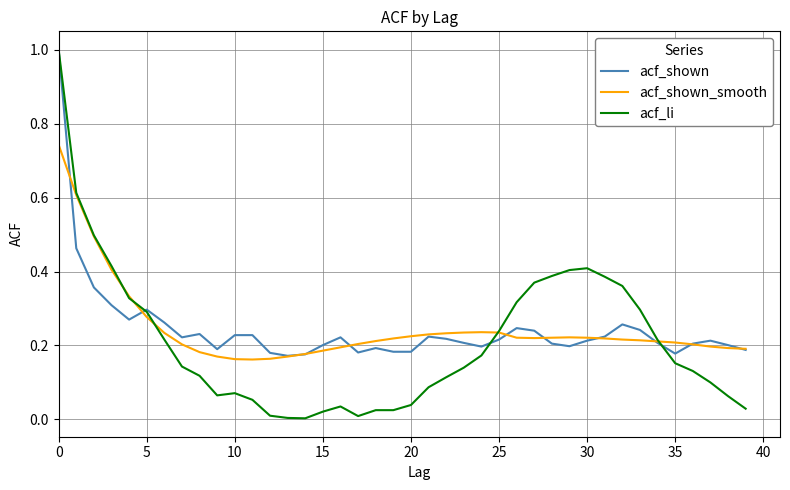

What is the greatest value displayed?

1.0